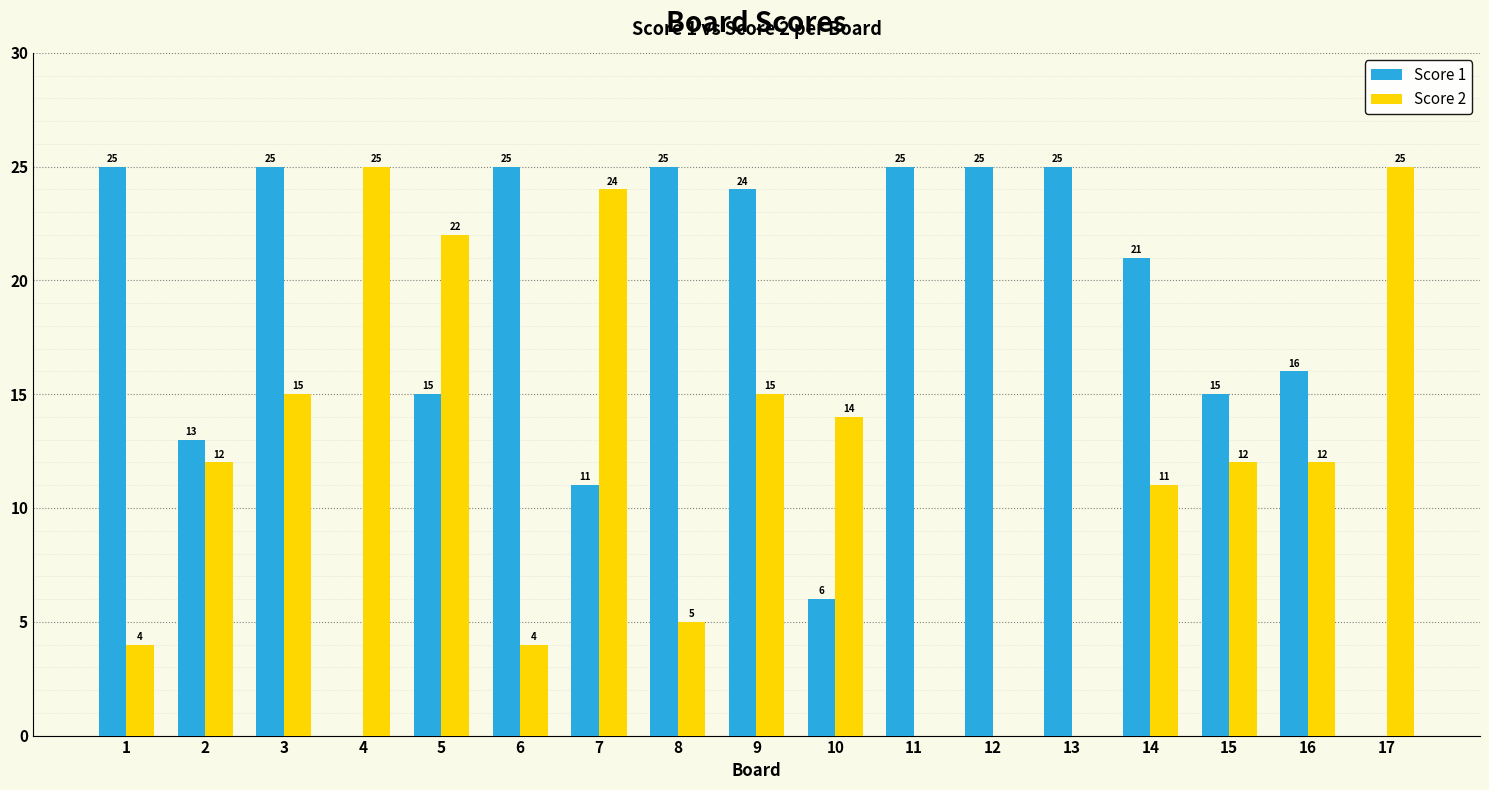

The Score 1 series shows 21 at 14. True or false?

True